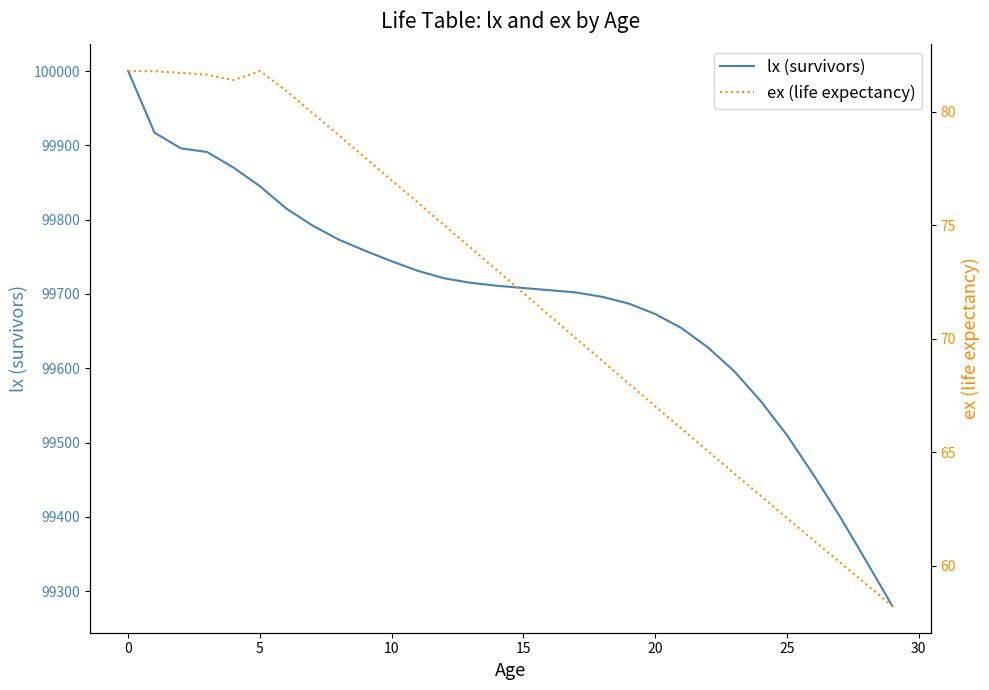

Which category has the lowest value in the ex (life expectancy) series?

29